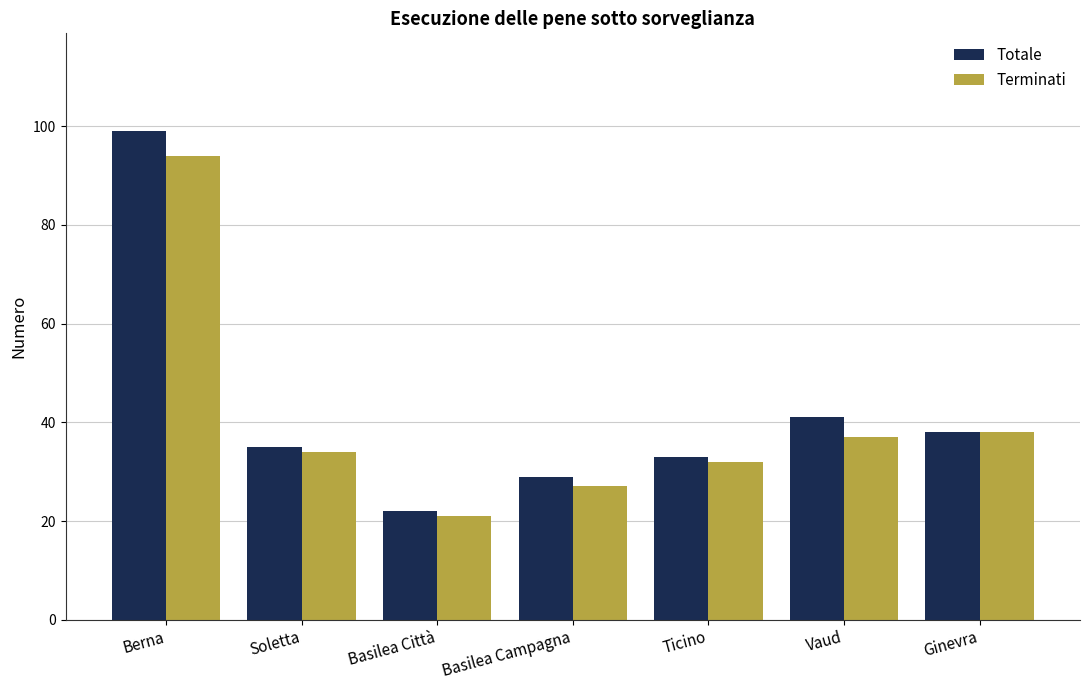

The value of Totale at Basilea Città is 15. True or false?

False